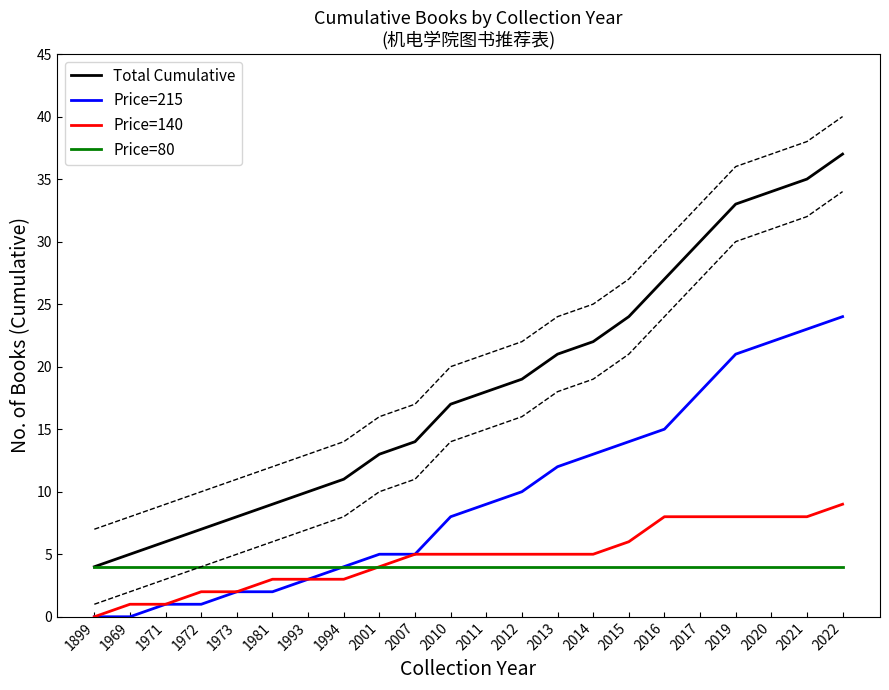

True or false: Price=140 and Price=80 cross at least once.

False